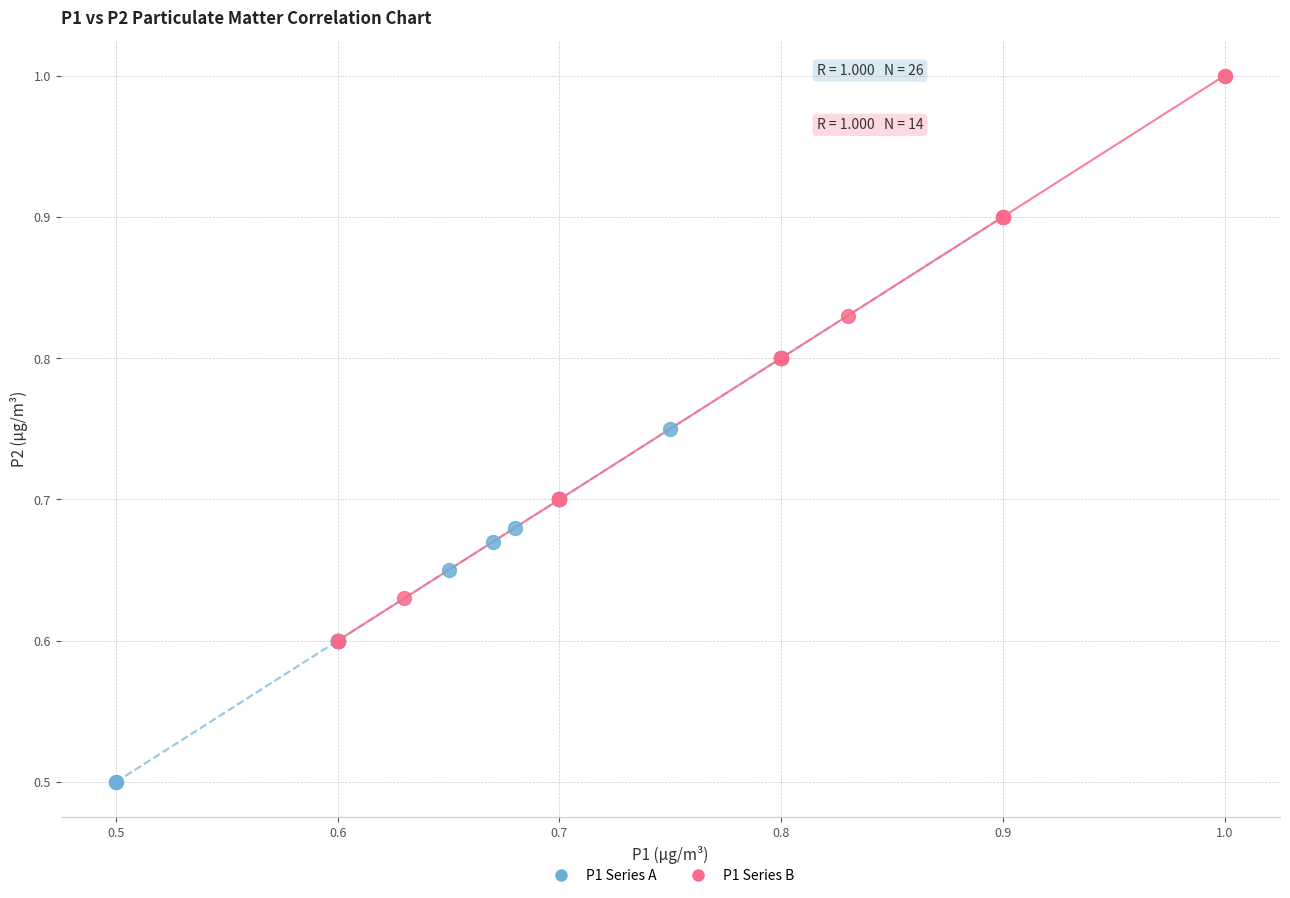

Which series contains the lowest Y value?

P1 Series A